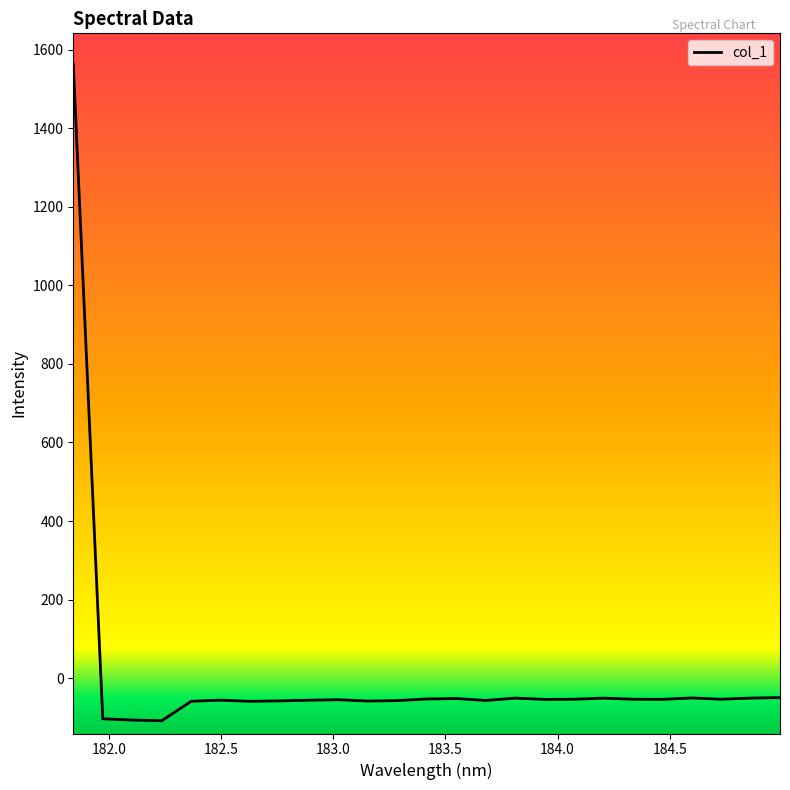

What is the greatest value displayed?

1563.2